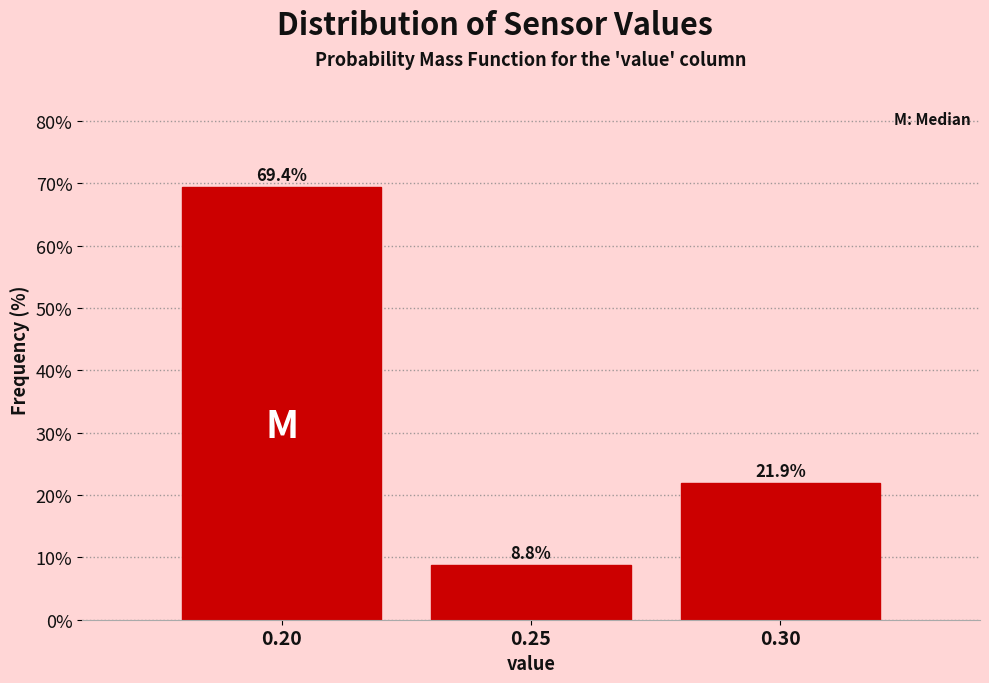

Reading left to right, list every bar in this chart as the range it spans on the x-axis followed by its height.

0.175 to 0.225: 69.4
0.225 to 0.275: 8.8
0.275 to 0.325: 21.9